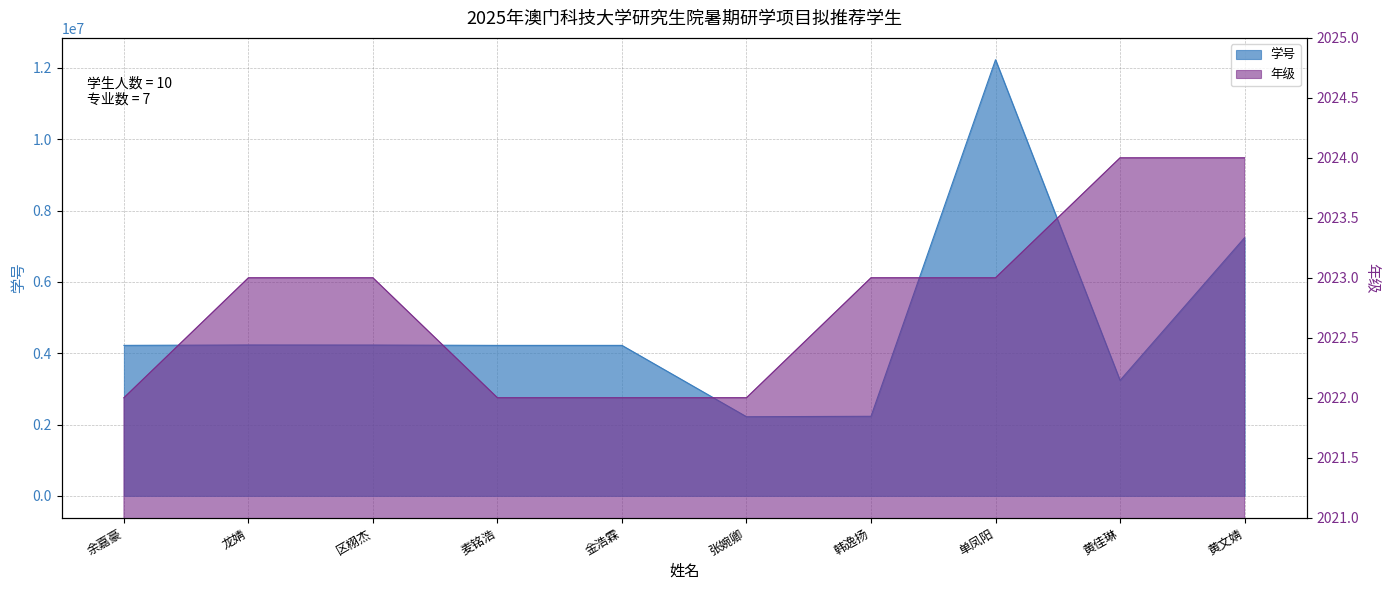

True or false: 年级 has a value of 2808 at 余嘉豪.

False